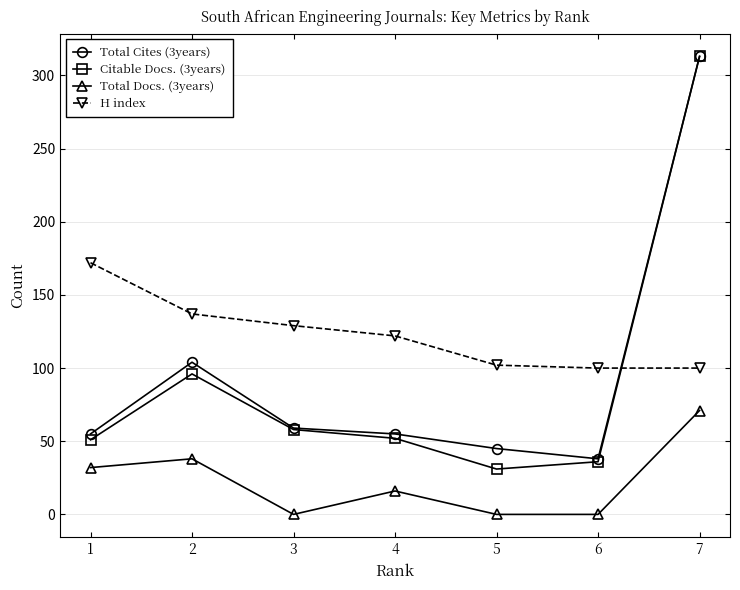

In Total Cites (3years), how many points are lower than both neighbors (excluding endpoints)?

1